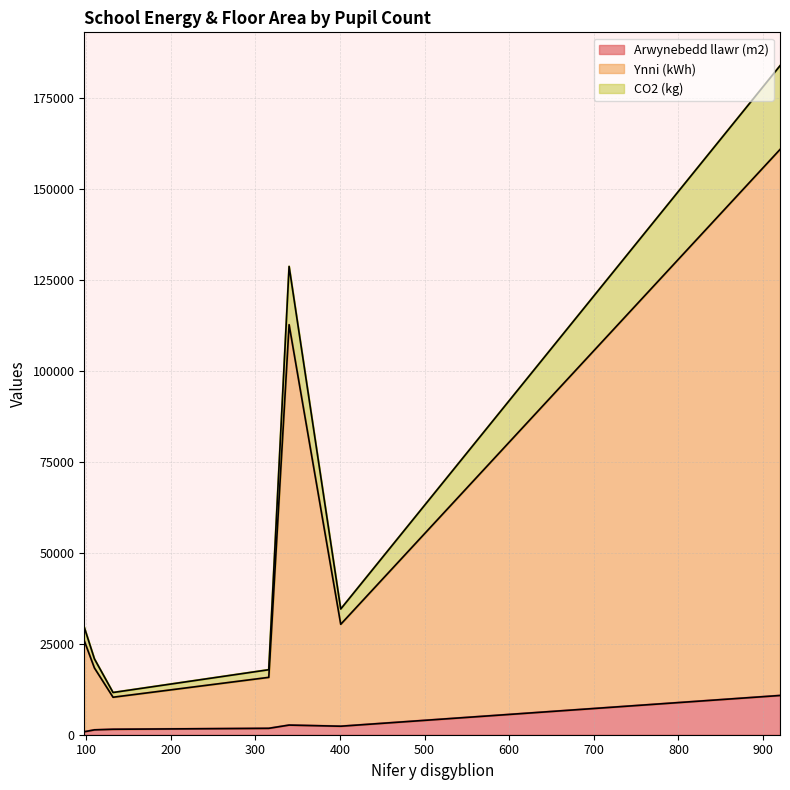

At which label is CO2 (kg) closest to 12150?

340